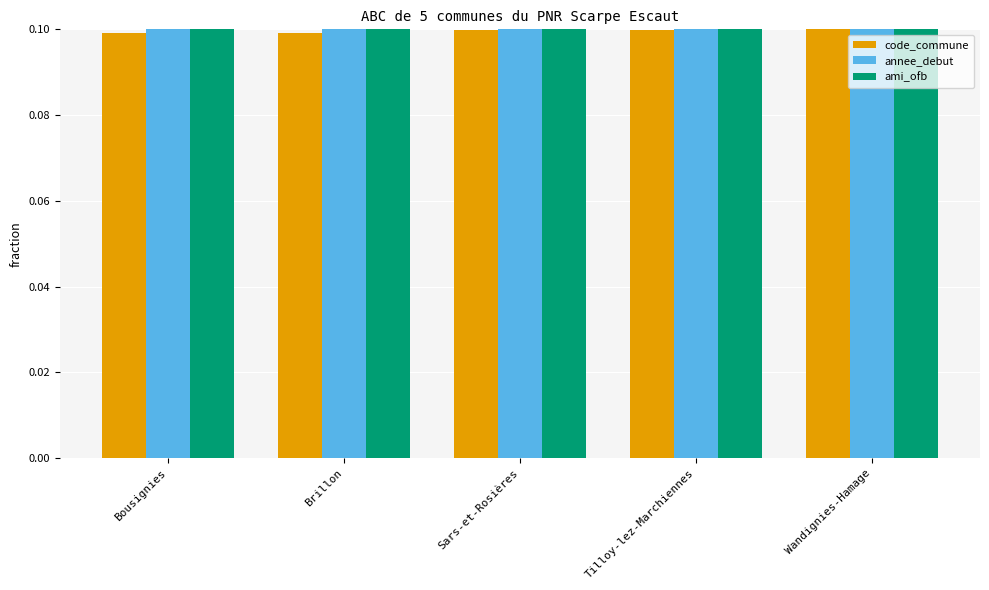

How many groups of bars are there?

5